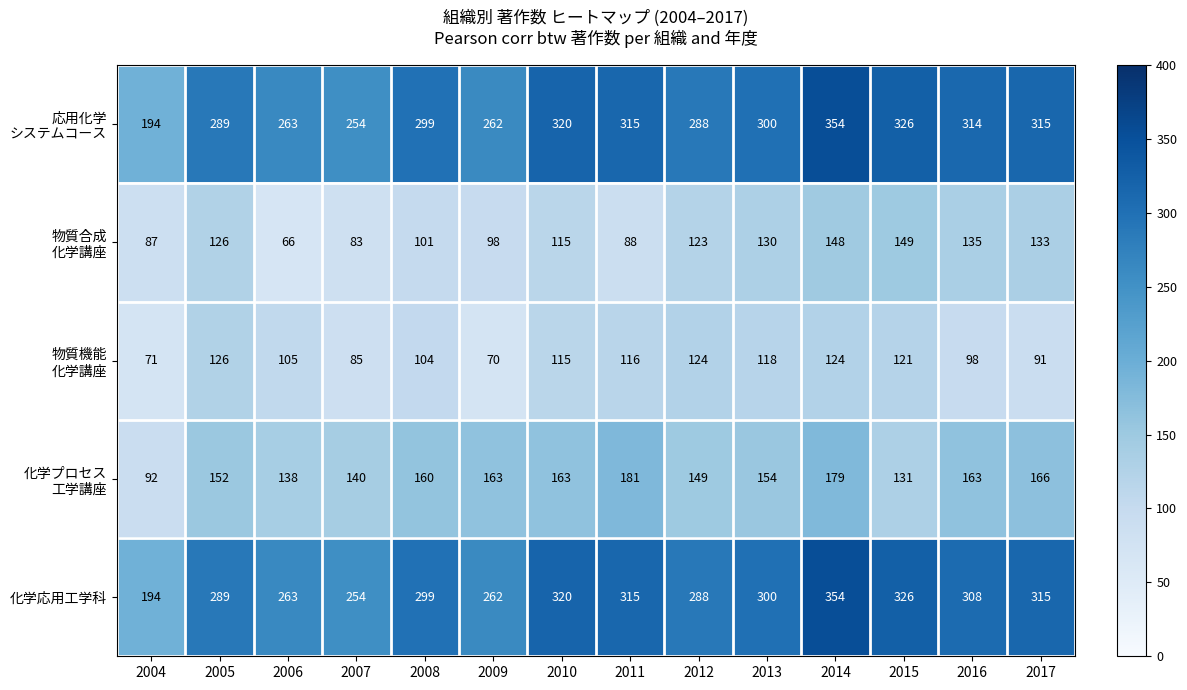

What is the total value across all series at 2014?

1159